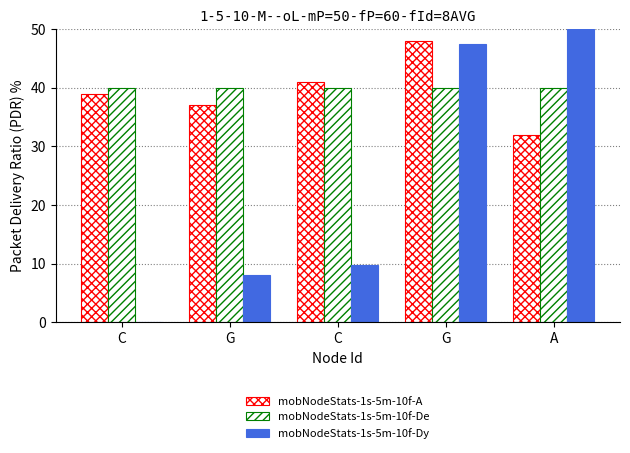

The mobNodeStats-1s-5m-10f-De series shows 40.0 at G. True or false?

True